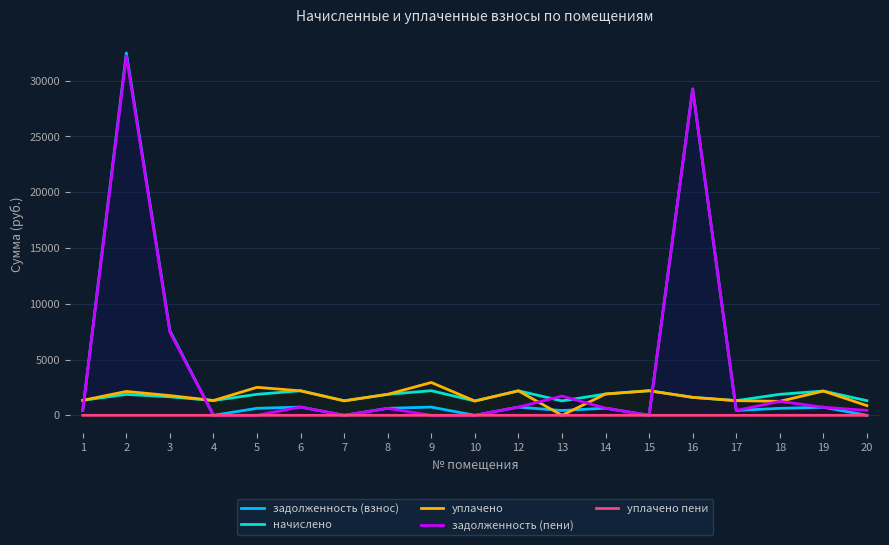

What is the average value of the уплачено пени series?

0.1